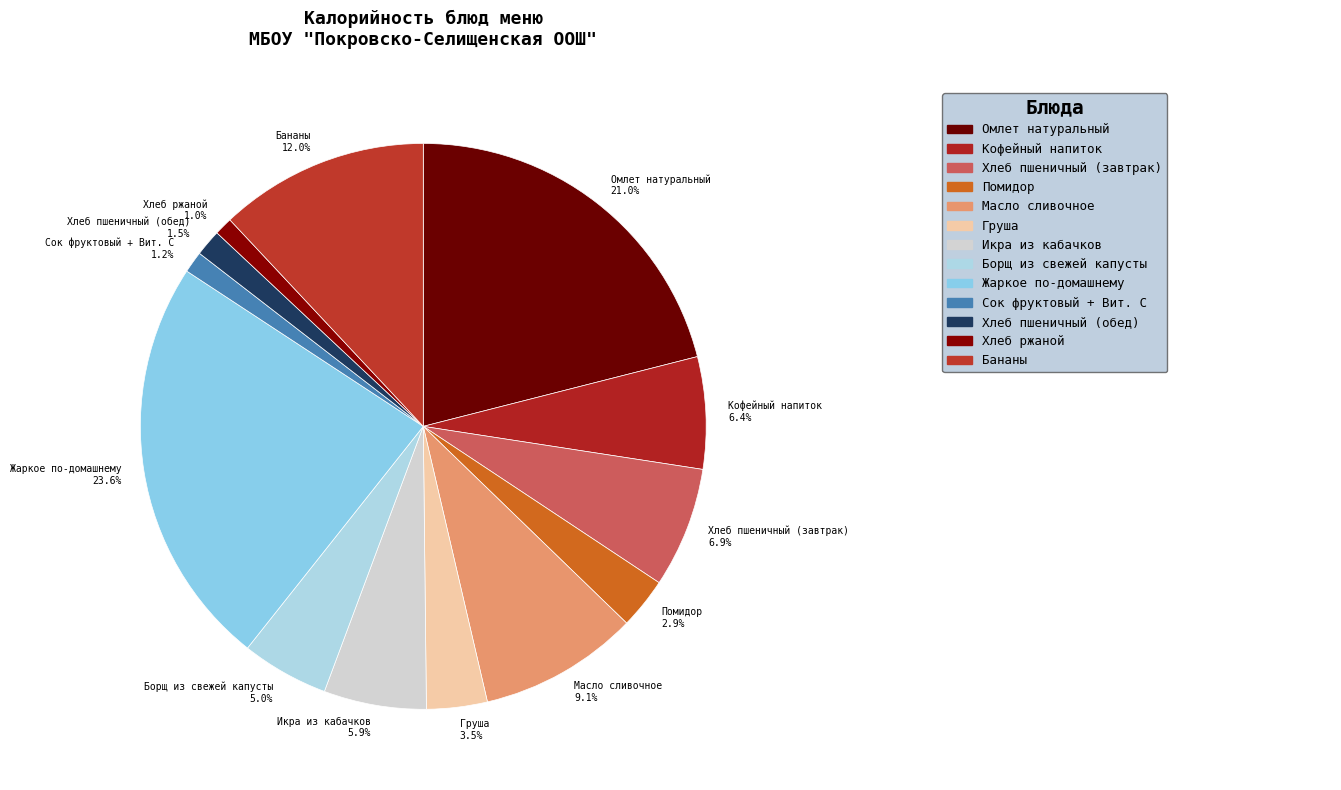

To the nearest percent, what is the difference between the largest and smallest slice percentages?

23%